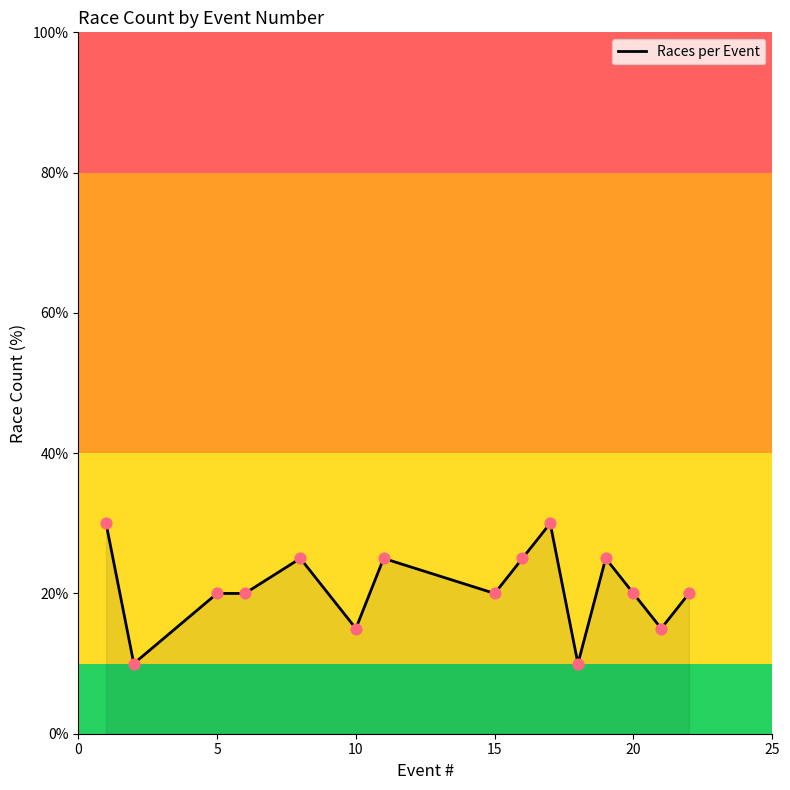

What is the minimum value shown in the chart?

10